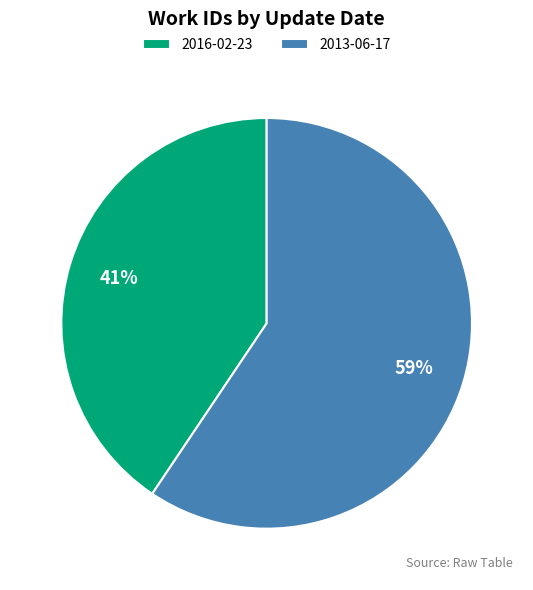

True or false: 2016-02-23 accounts for 35% of the total.

False